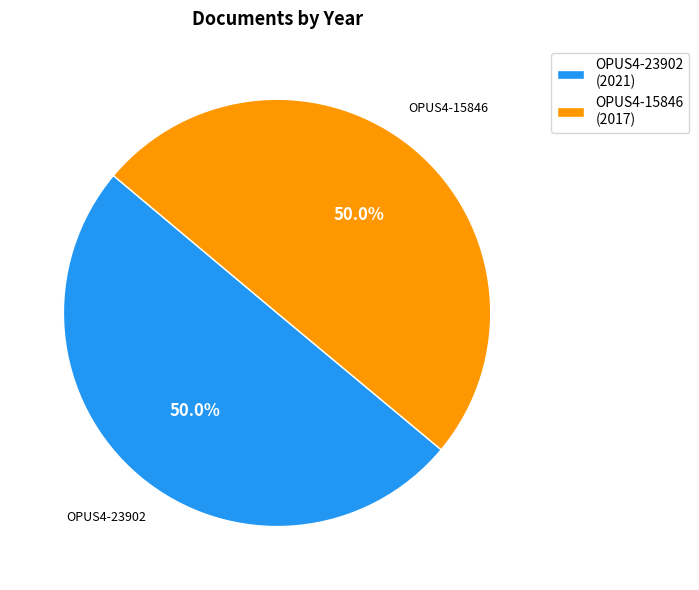

To the nearest percent, what percentage of the pie is OPUS4-23902?

50%